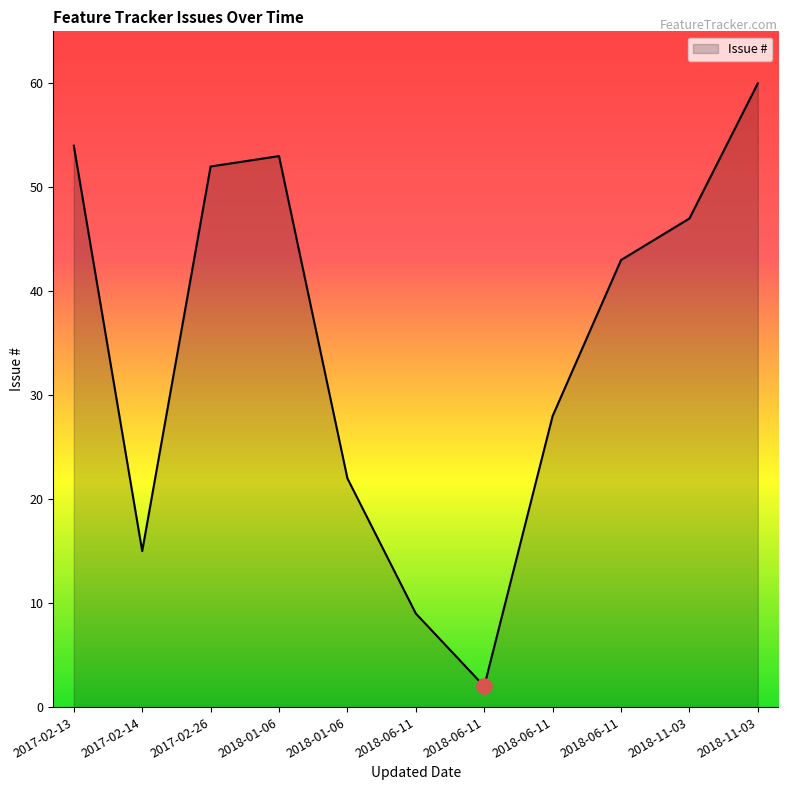

What is the ratio of the value at 2018-01-06 to the value at 2018-06-11?

1.2